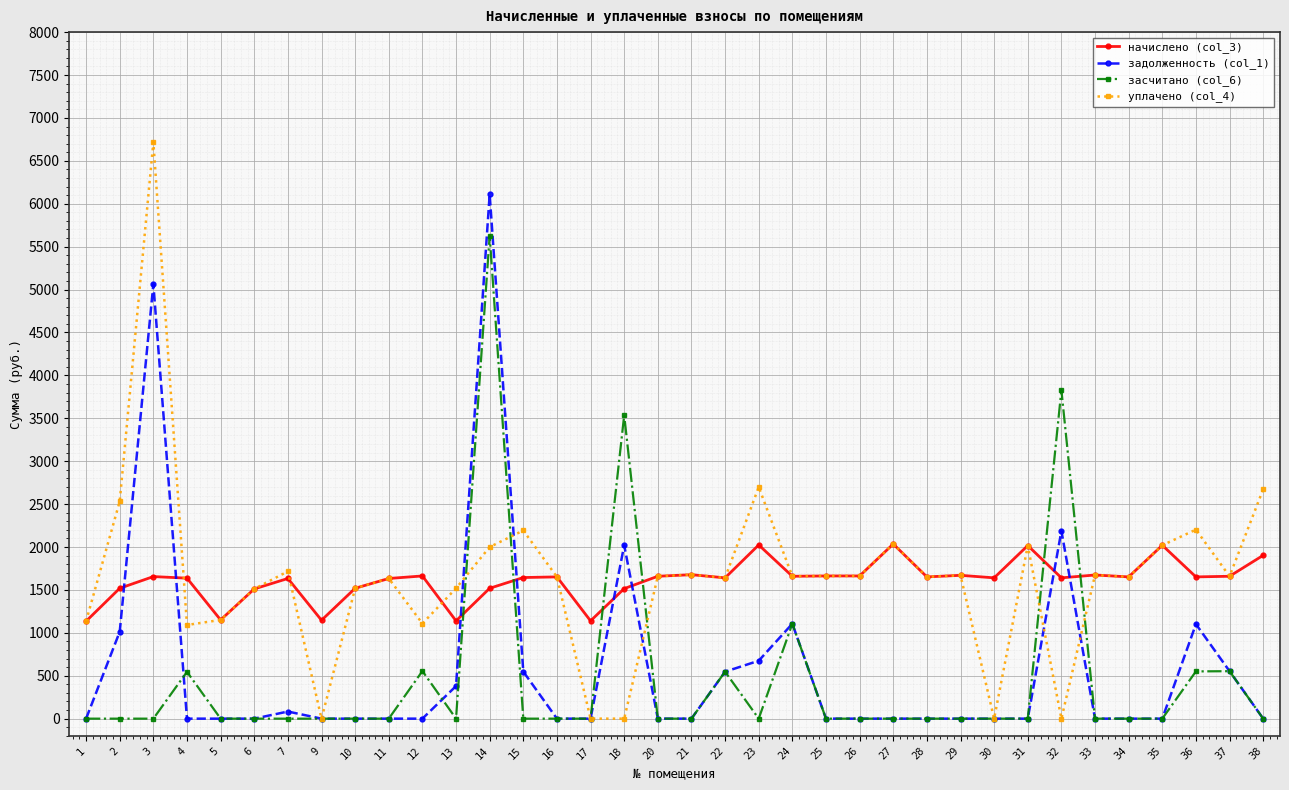

Does the chart have visible grid lines?

Yes